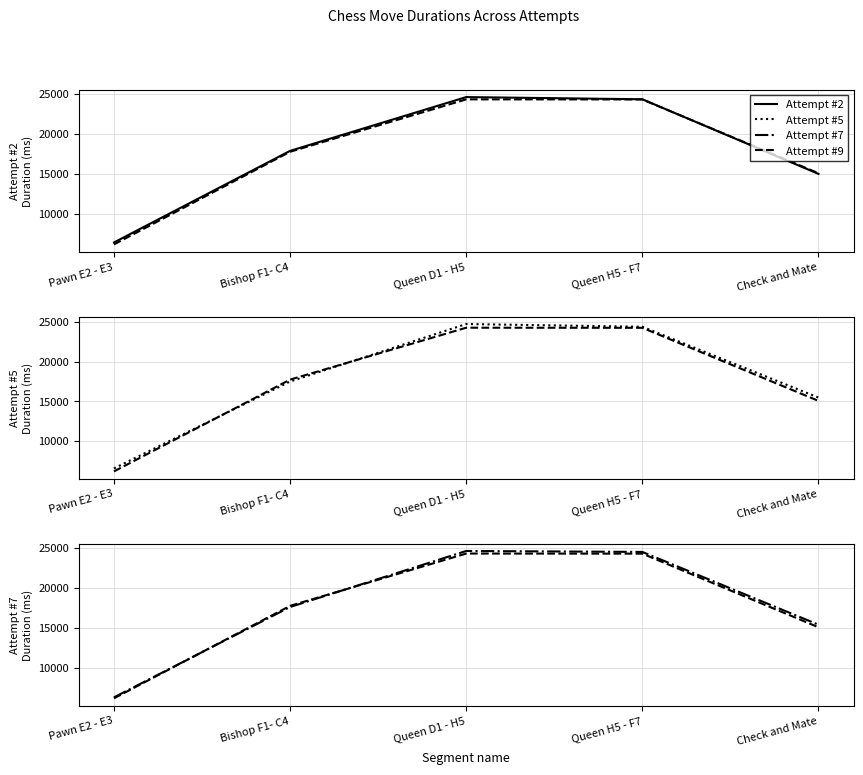

What is the label of the 1st point from the right?

Check and Mate